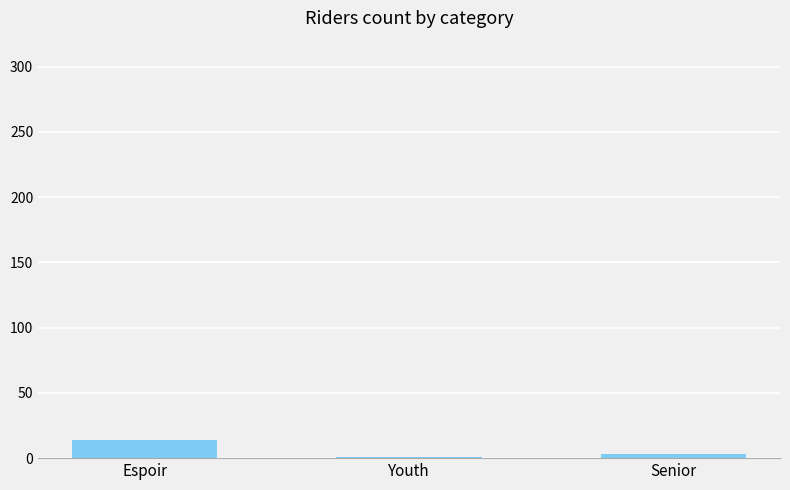

What is the change in value from Espoir to Senior?

-11